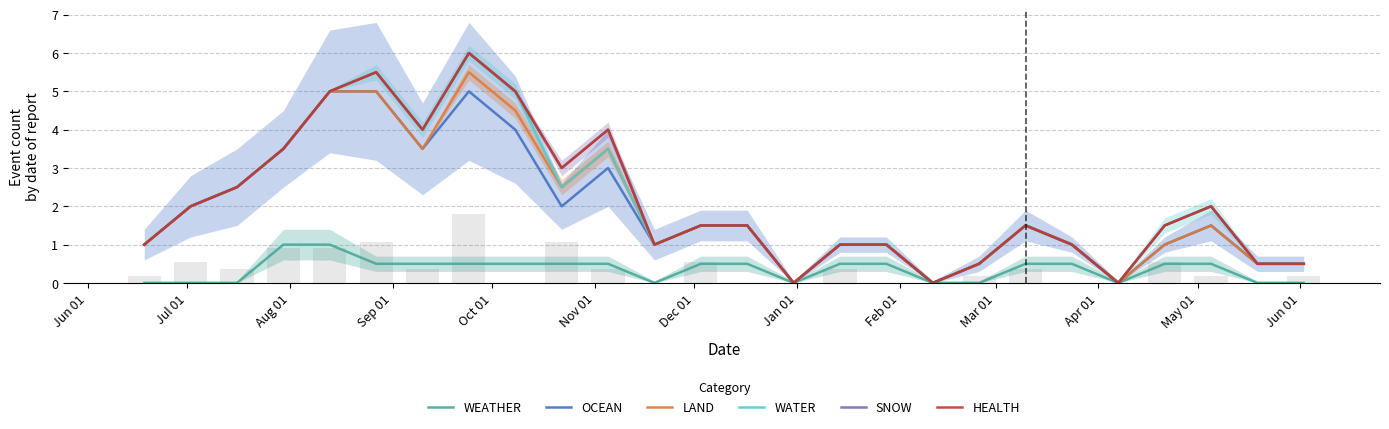

What is the total value across all series at Oct 01?

26.0